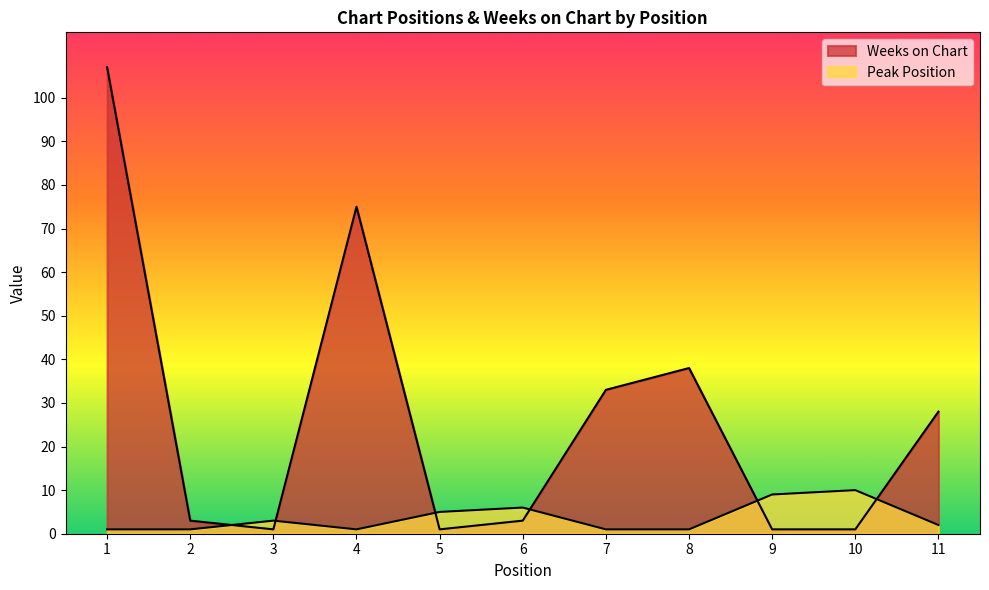

What is the value of the Weeks on Chart point at the 2nd from the left?

3